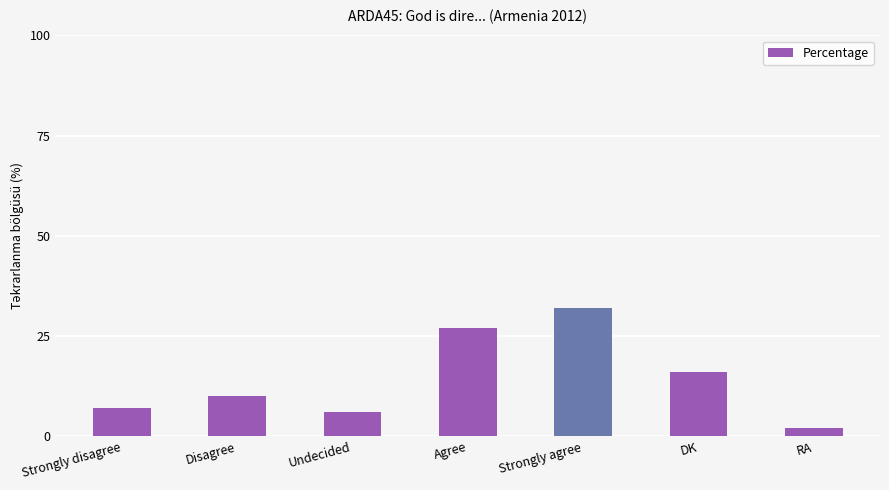

What value does the data have at DK, to the nearest 10?

20